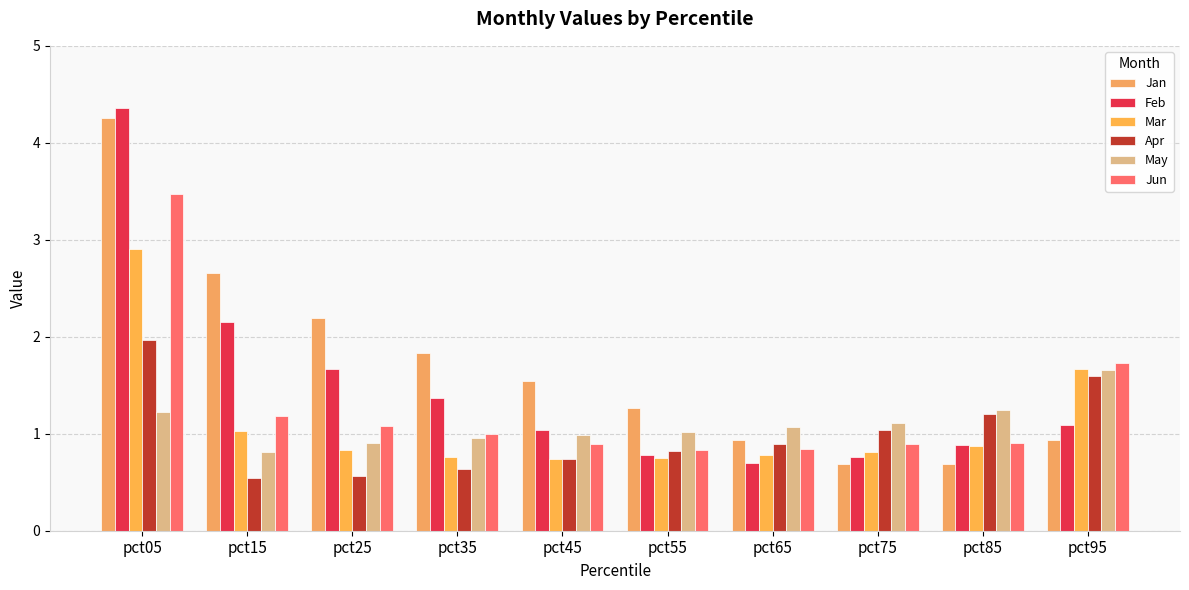

The Jun series shows 0.5 at pct75. True or false?

False